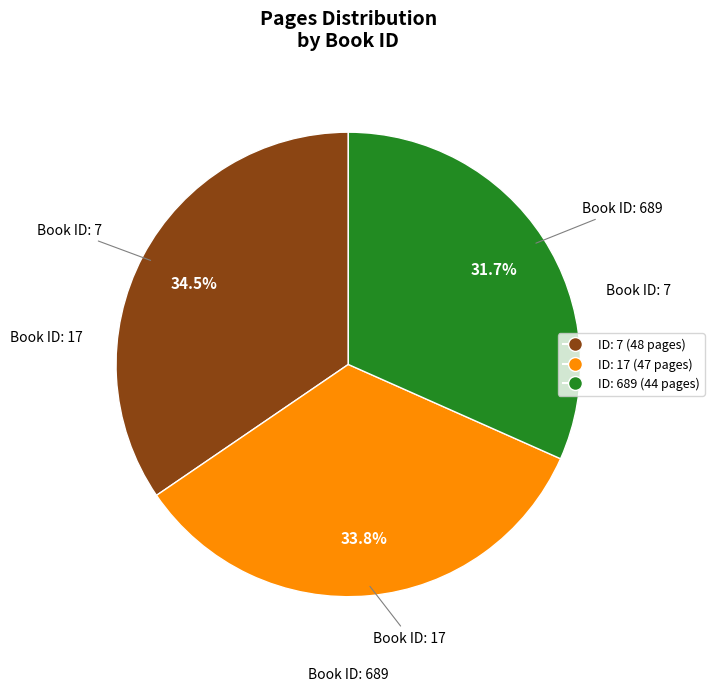

Is there any slice that represents more than half of the pie?

No